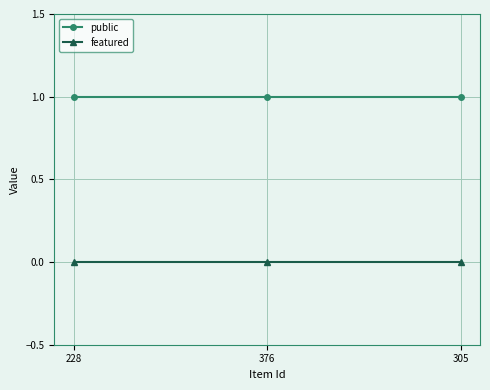

The public series shows 1 at 376. True or false?

True